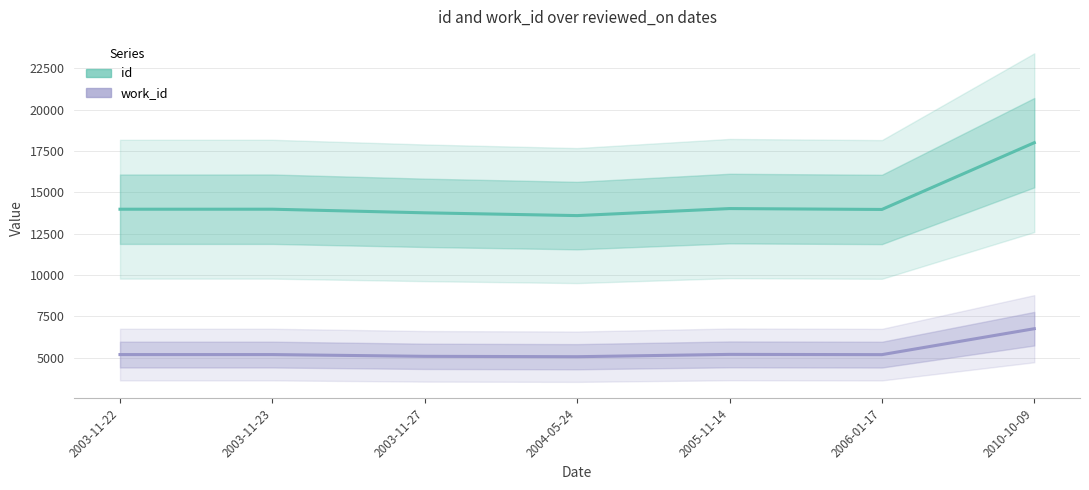

The work_id series shows 5209 at 2005-11-14. True or false?

True